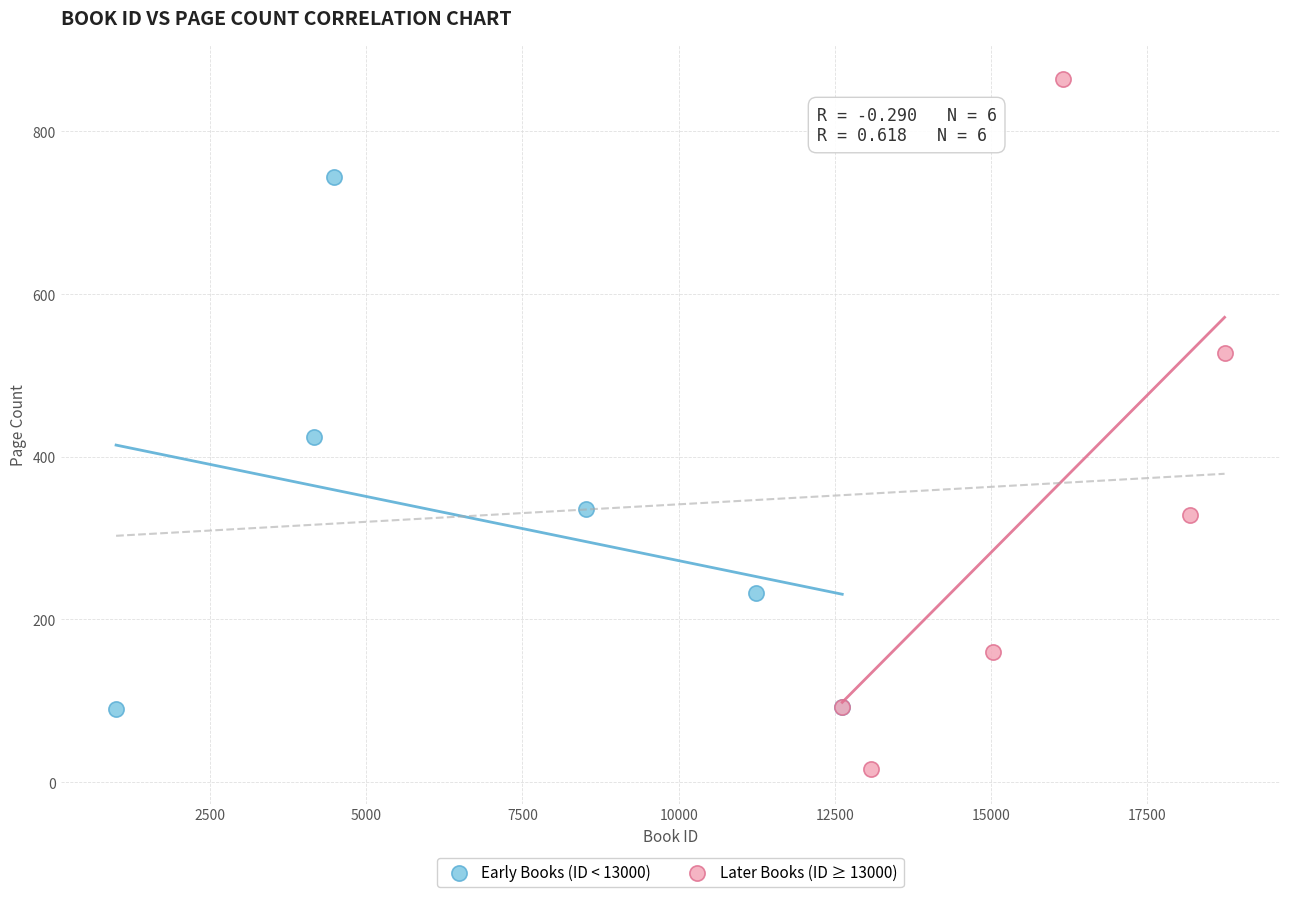

Which series contains the lowest Y value?

Later Books (ID ≥ 13000)